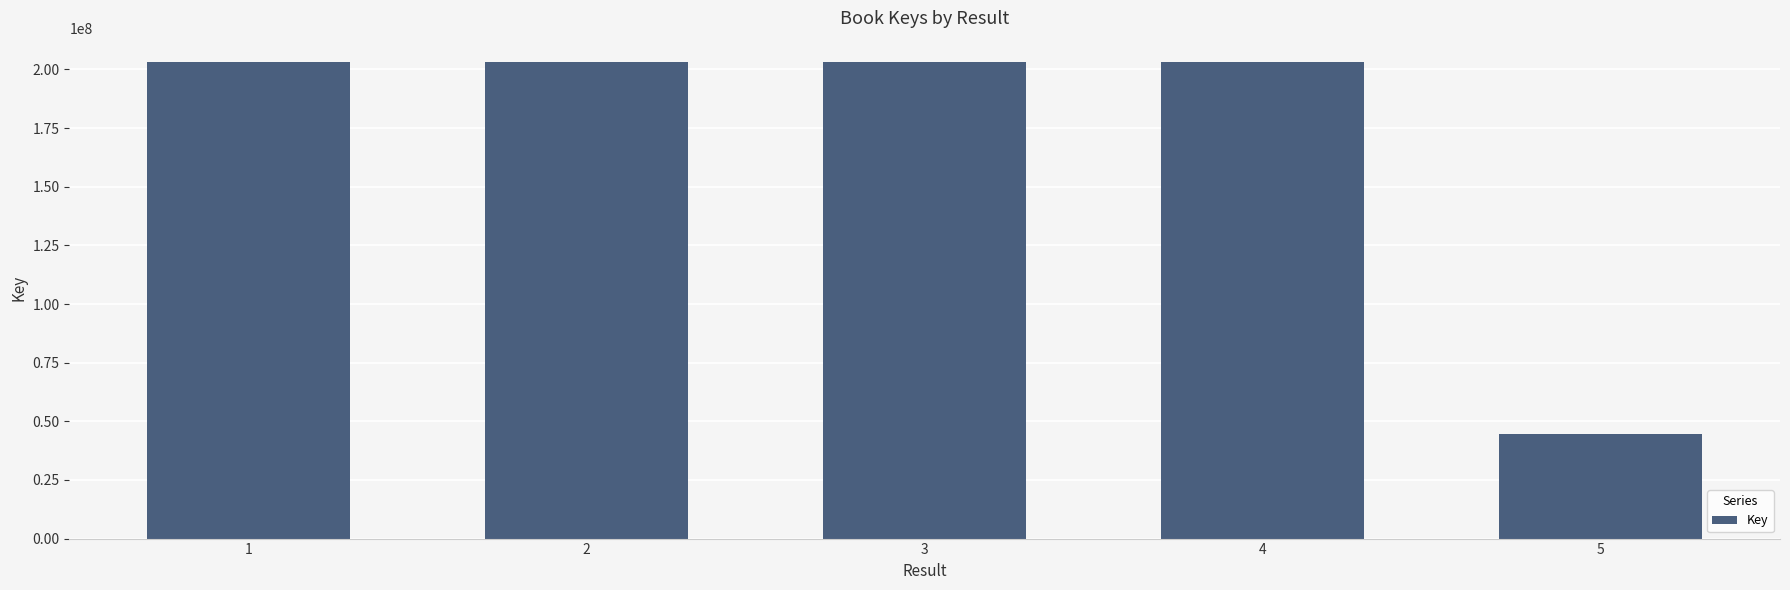

What is the change in value from 2 to 5?

-158585045